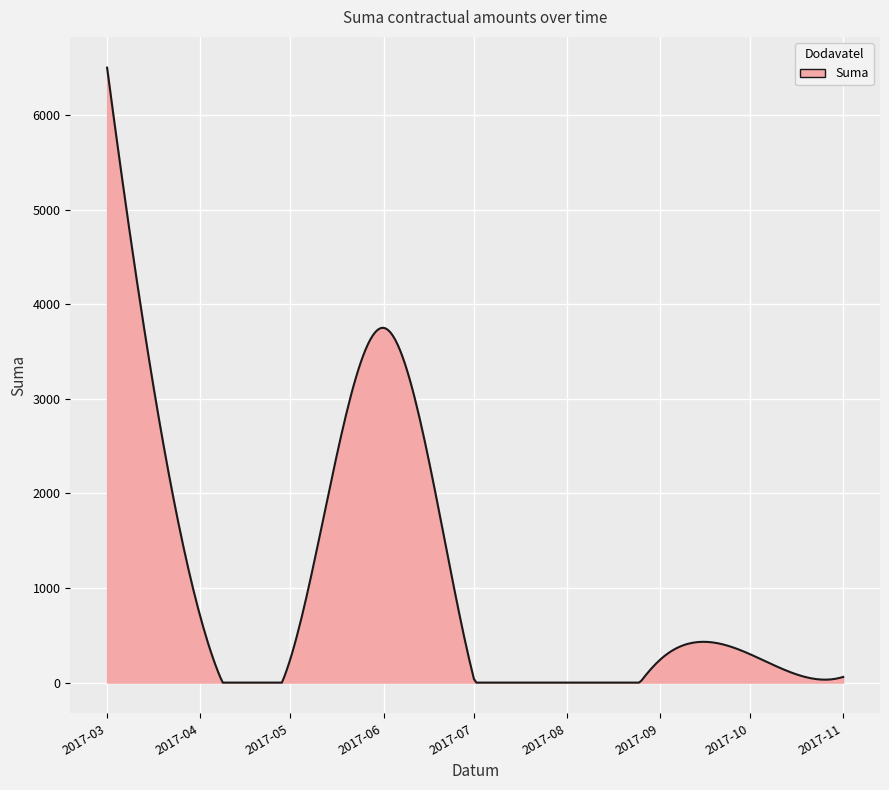

What is the greatest value displayed?

6500.0